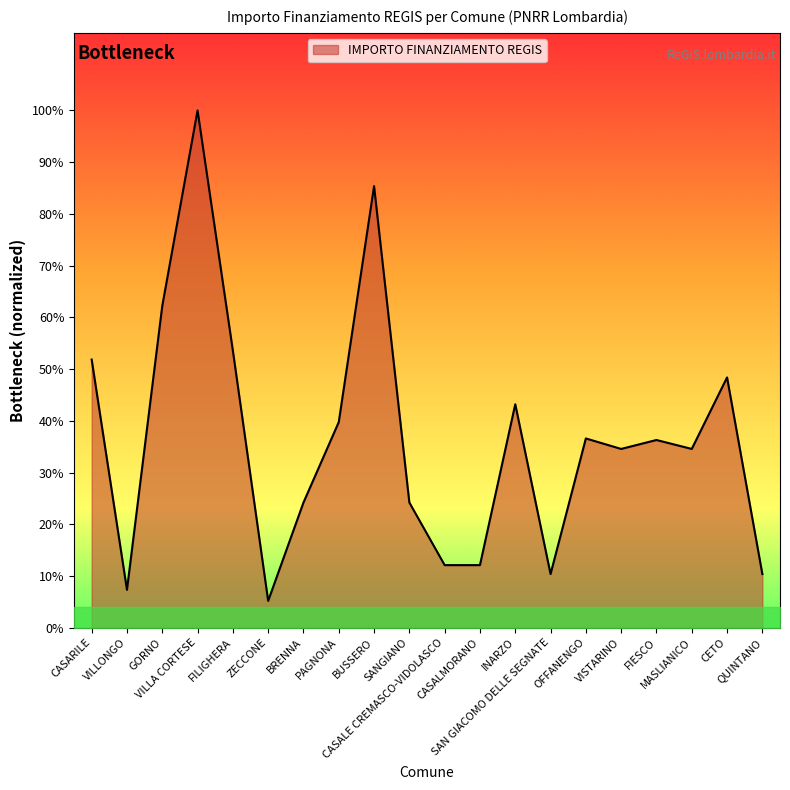

What position from the right is ZECCONE?

15